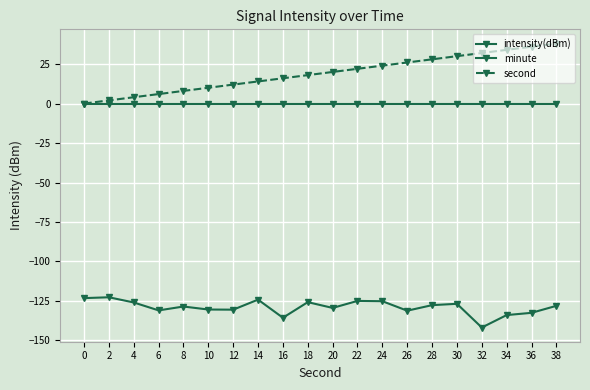

What is the sum of all second values?

380.0